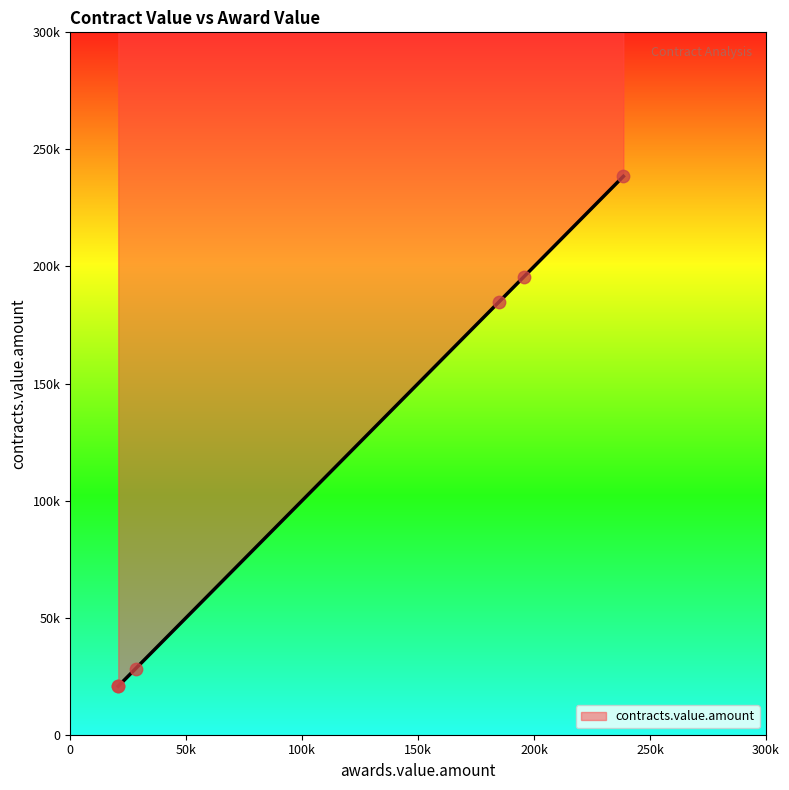

Approximately how many times larger is the value at 185000 compared to 20741?

8.9